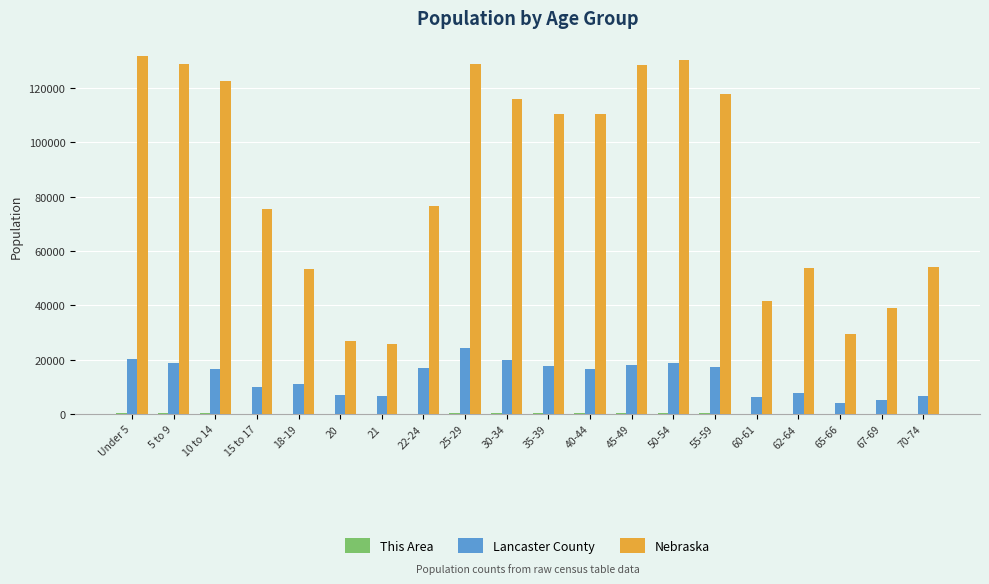

Which series has the largest total across all categories?

Nebraska